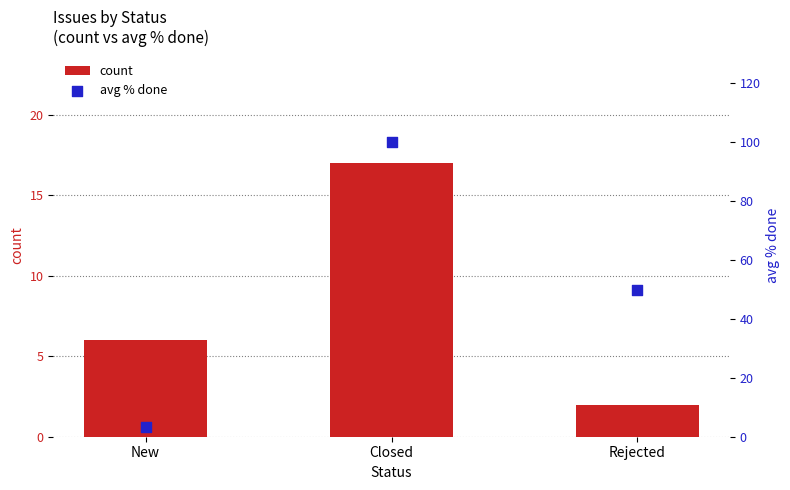

At how many categories does at least one series exceed 51?

1